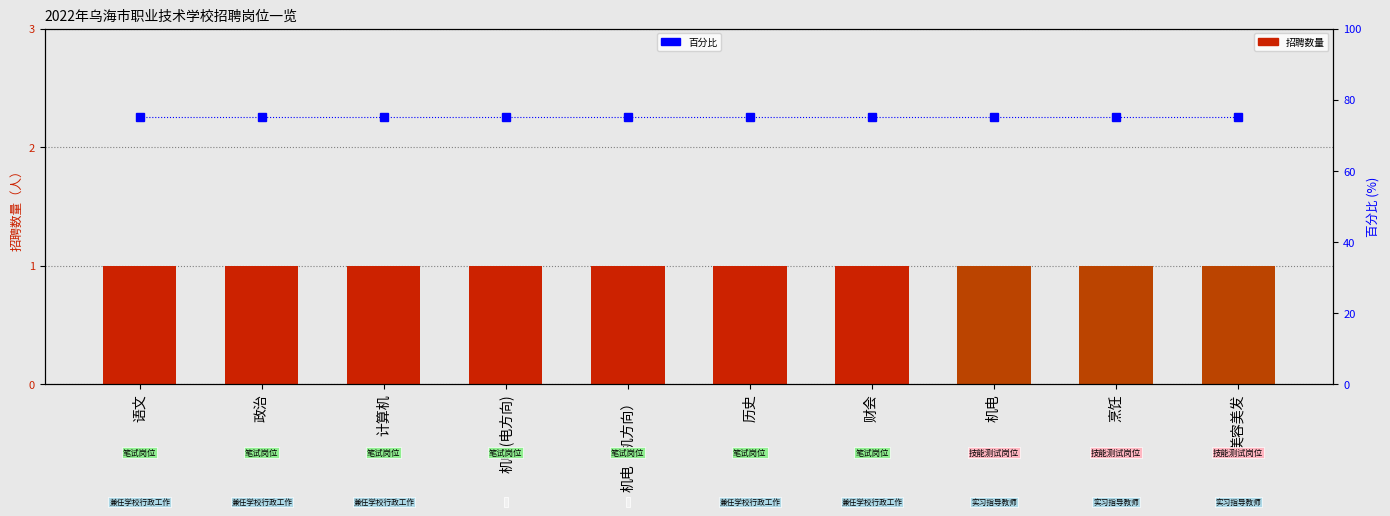

What is the spread (max minus min) of values at 历史?

74